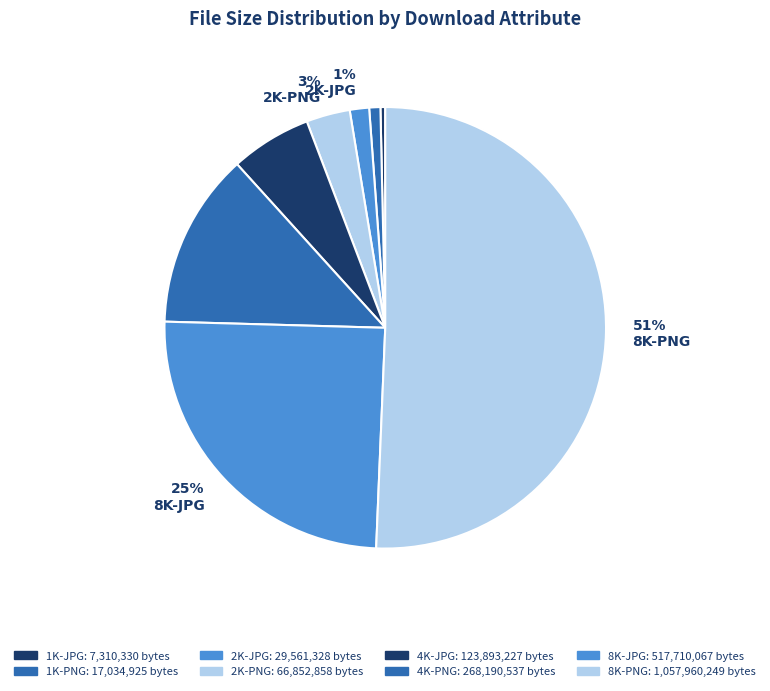

Combined, do 51% 8K-PNG and 1% 1K-PNG account for over 50%?

Yes